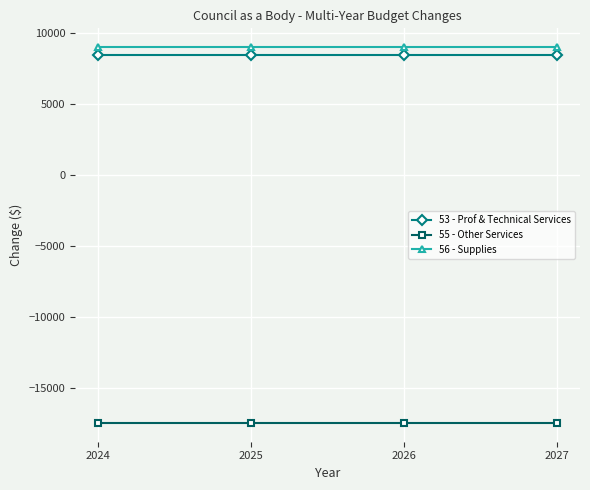

What is the spread (max minus min) of values at 2025?

26464